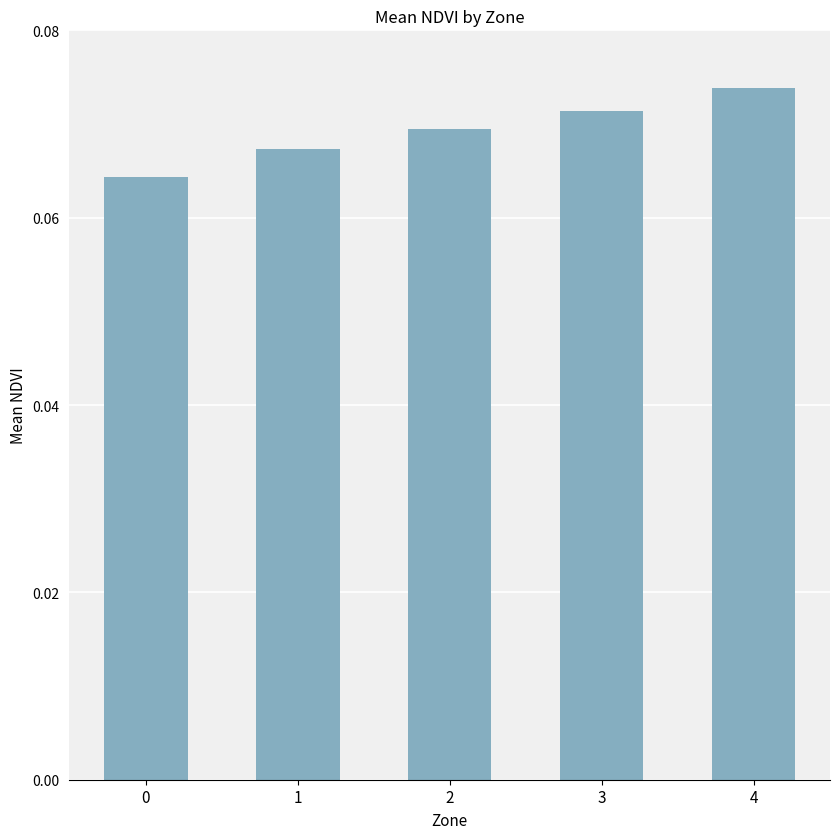

Rank the categories by value from lowest to highest.

0, 1, 2, 3, 4